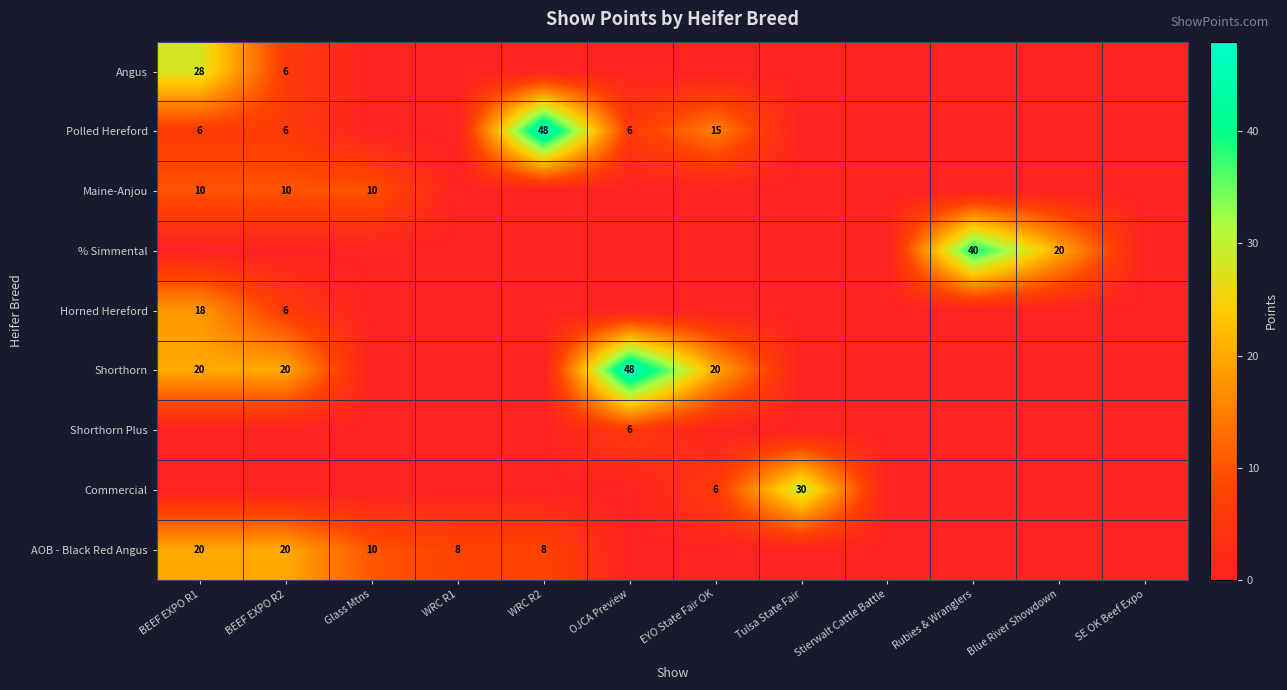

True or false: Angus has a value of 10 at BEEF EXPO R1.

False